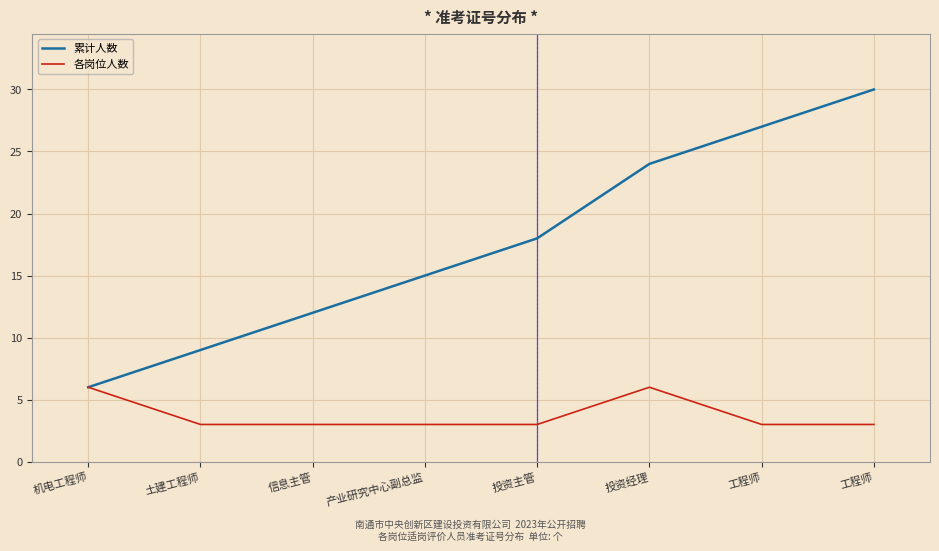

At which label does 各岗位人数 reach its minimum?

土建工程师